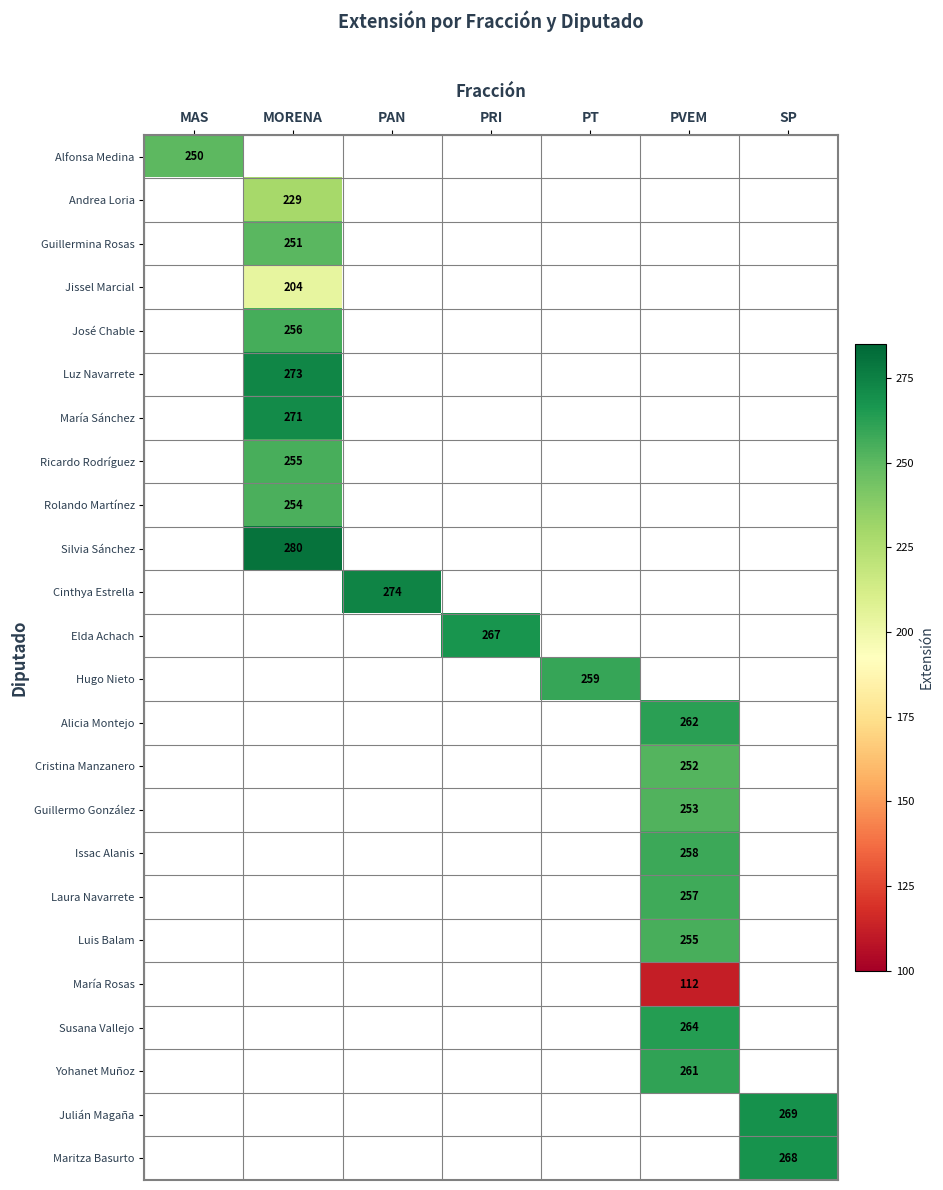

At how many categories does at least one series exceed 239?

7